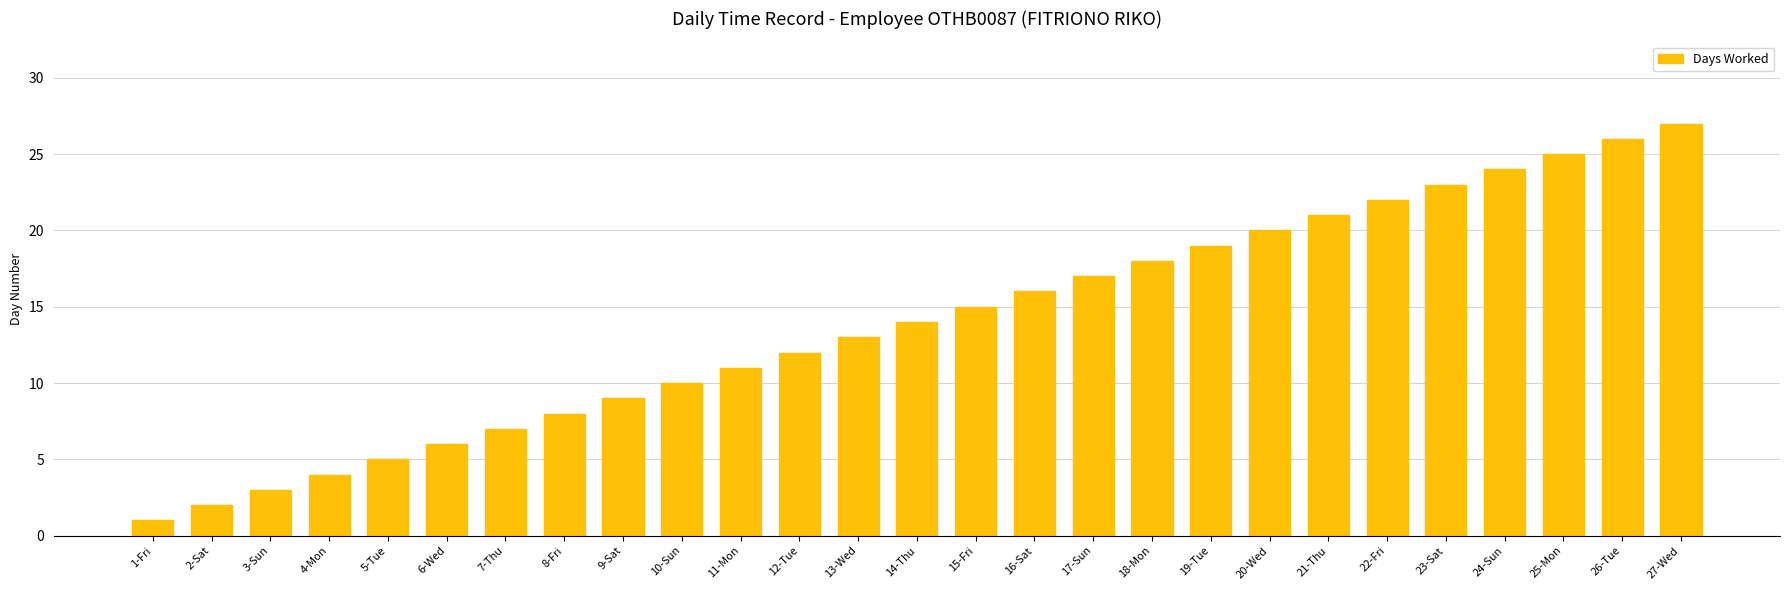

Which category has the highest value across all series?

27-Wed